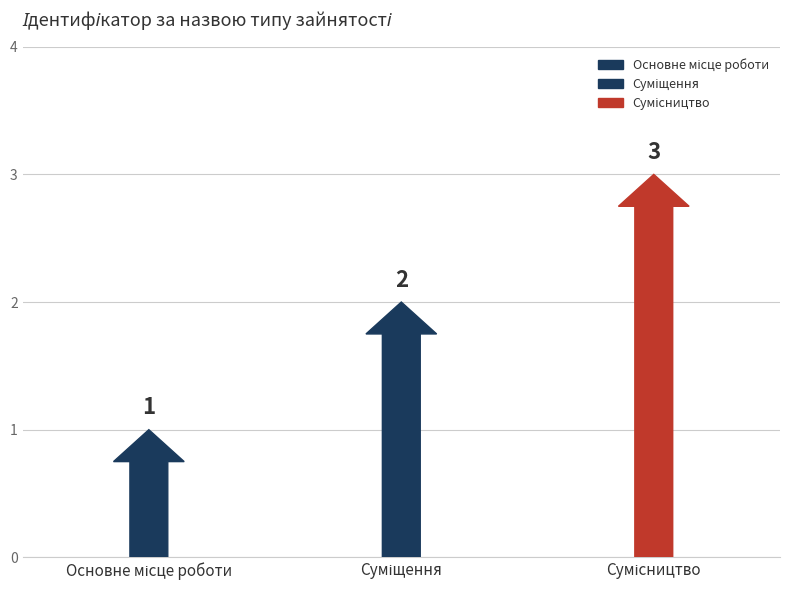

How many bars are there in total?

3